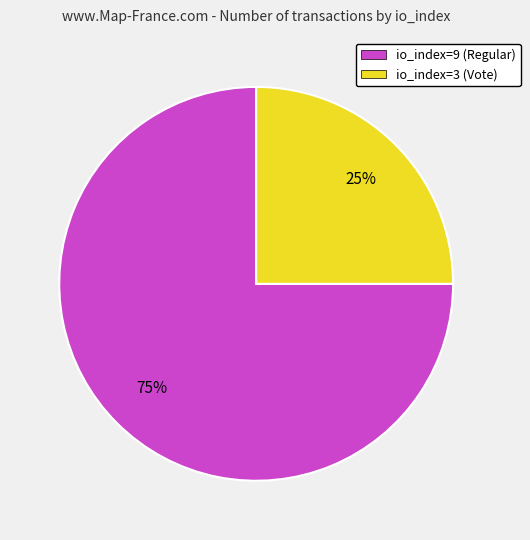

Approximately how many times larger is the value at io_index=3 (Vote) compared to io_index=9 (Regular)?

0.3